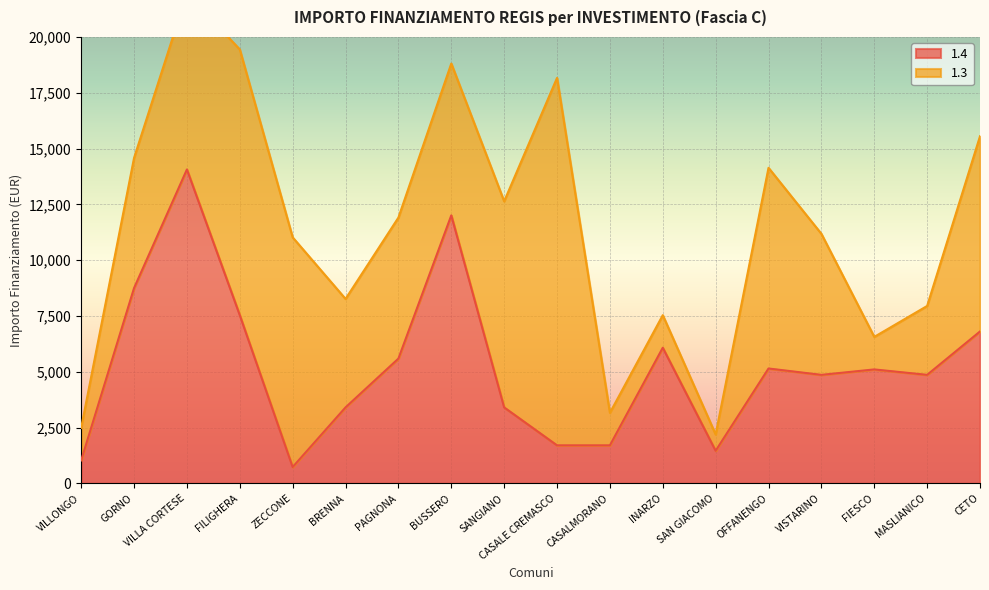

What is the approximate value at FILIGHERA?

7533